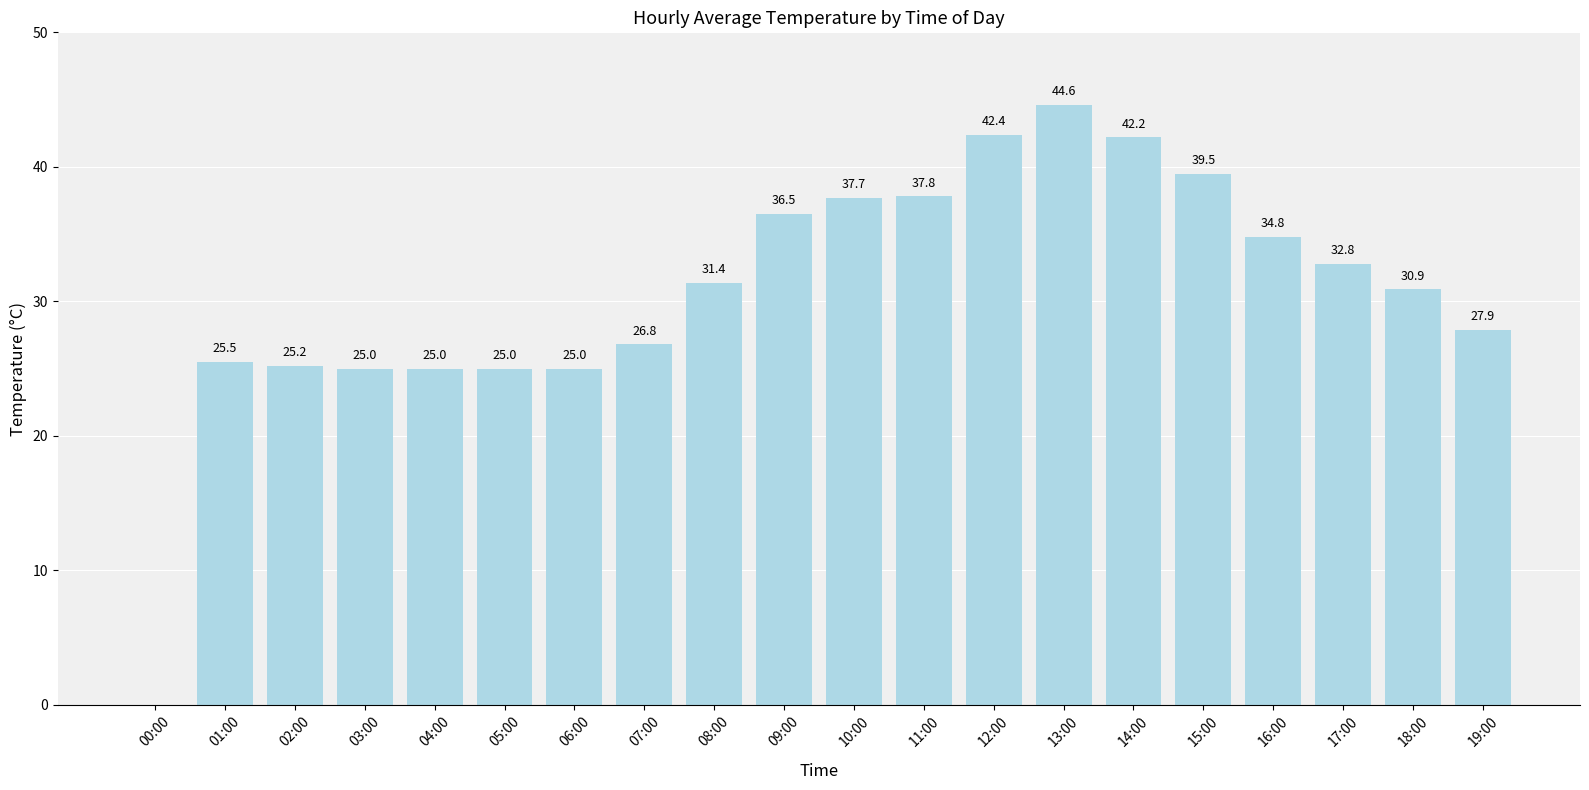

Are the bars horizontal?

No